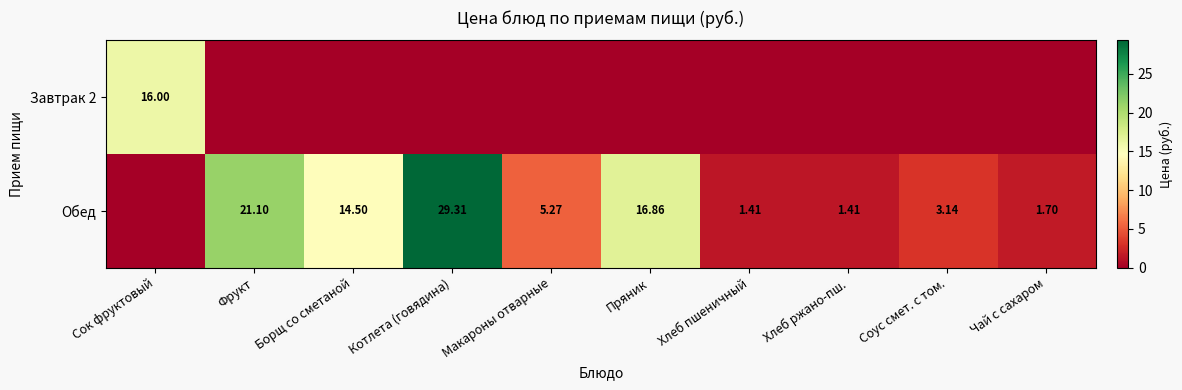

How many values in the Обед series exceed 5?

5